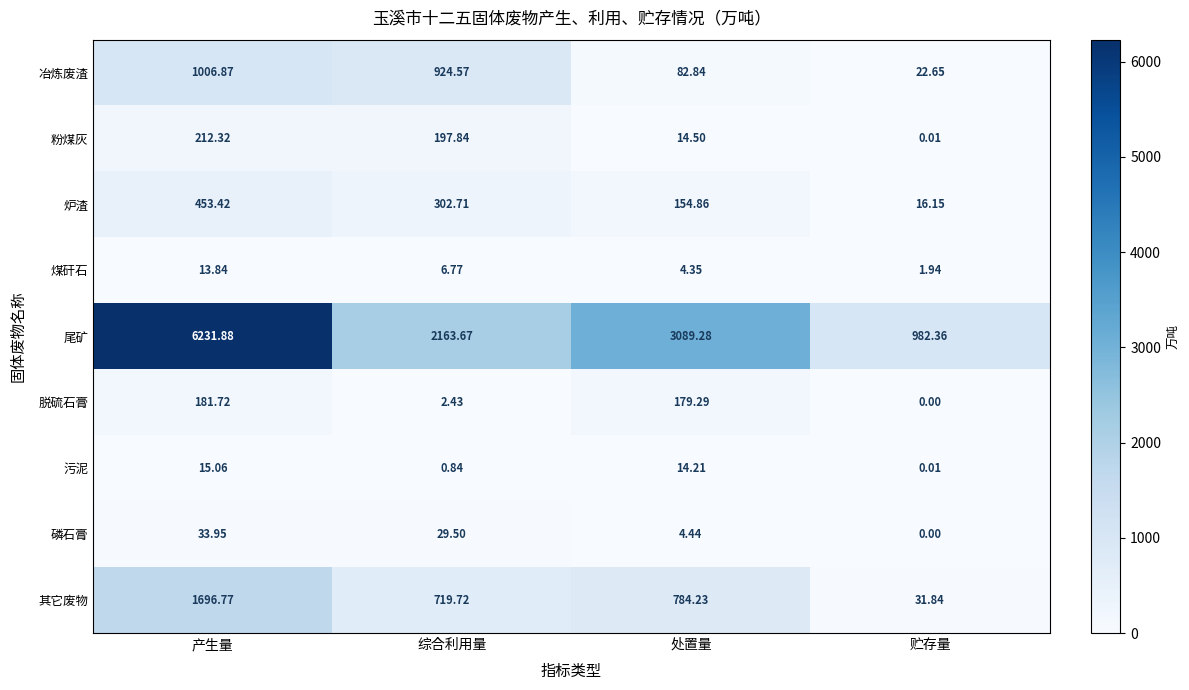

Which label corresponds to the largest value in the chart?

产生量